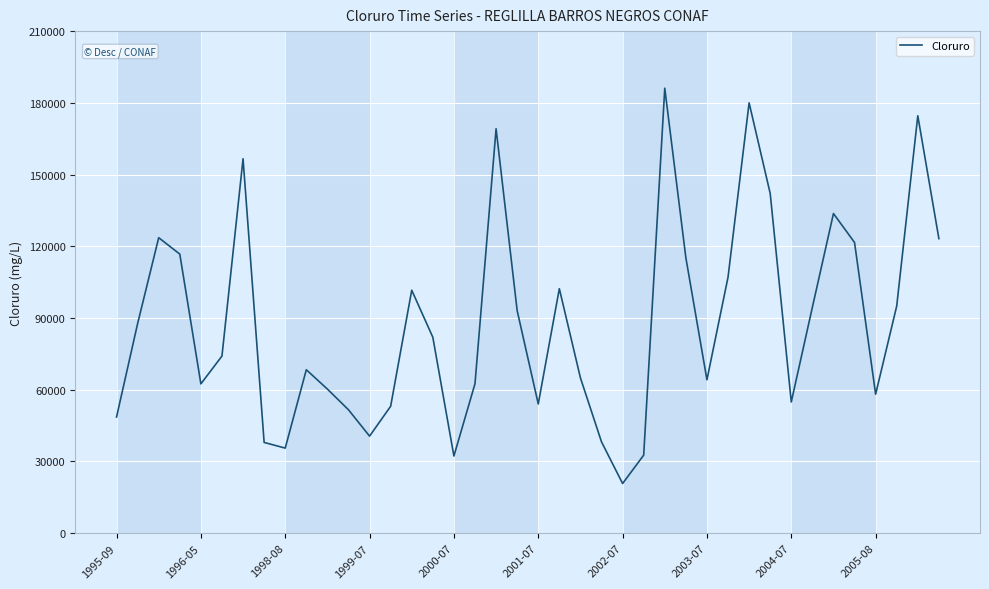

What is the maximum value shown in the chart?

186128.0